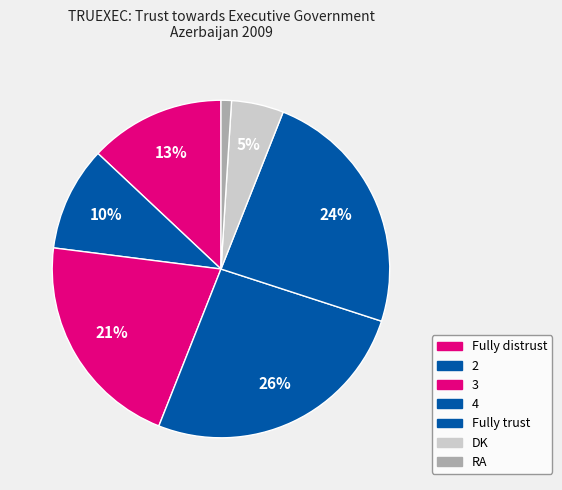

How many slices are in this pie chart?

7